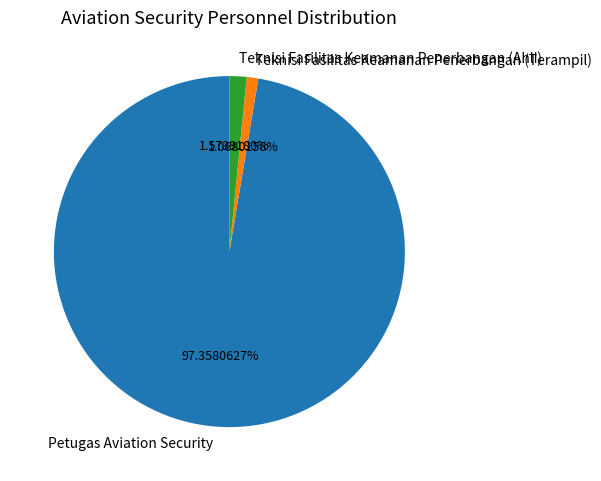

How much of the chart is everything except Teknisi Fasilitas Keamanan Penerbangan (Terampil)?

98.9%